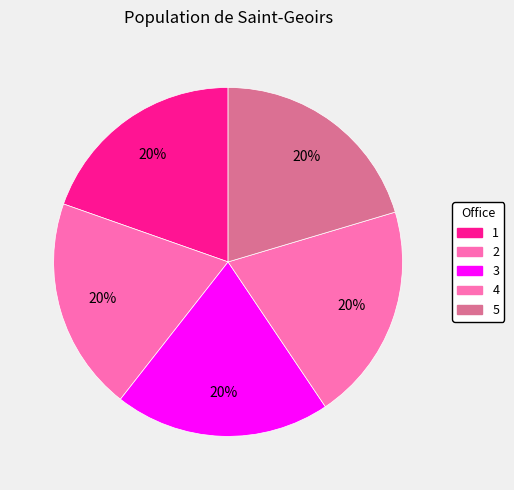

Between 1 and 5, which is larger?

5